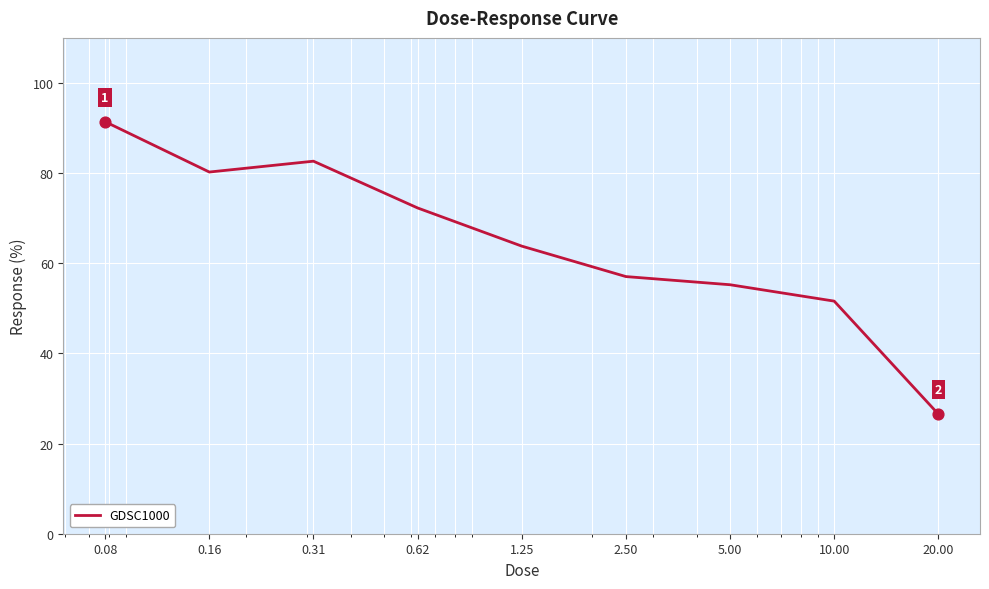

What is the difference between the maximum and minimum values?

64.9